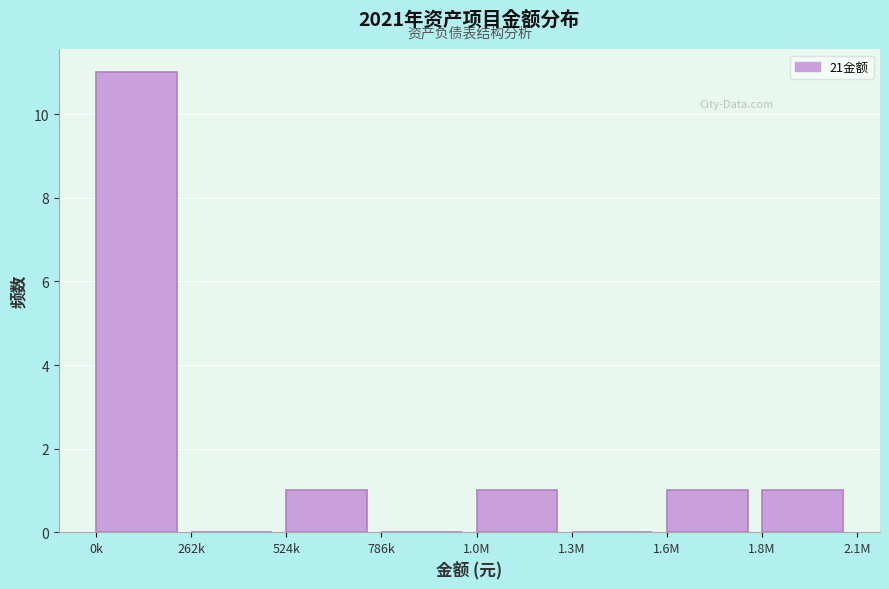

Reading right to left, what are all the values shown in this chart?

1.8M=1	1.6M=1	1.3M=0	1.0M=1	786k=0	524k=1	262k=0	0k=11